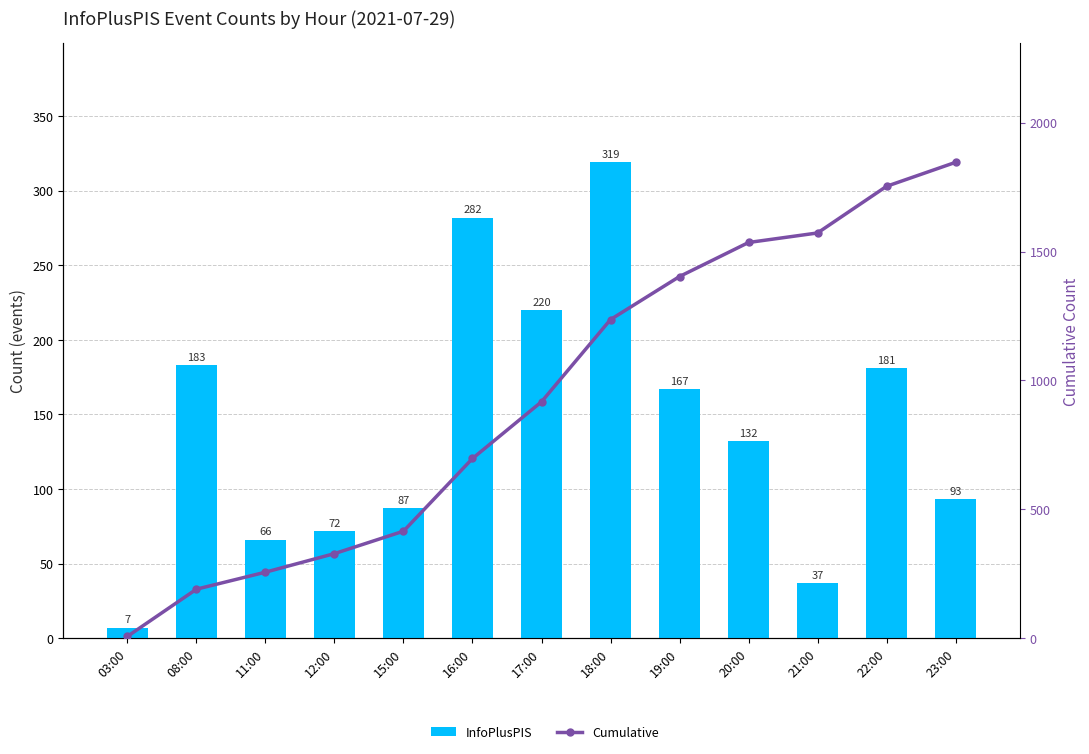

True or false: InfoPlusPIS has a value of 132 at 20:00.

True